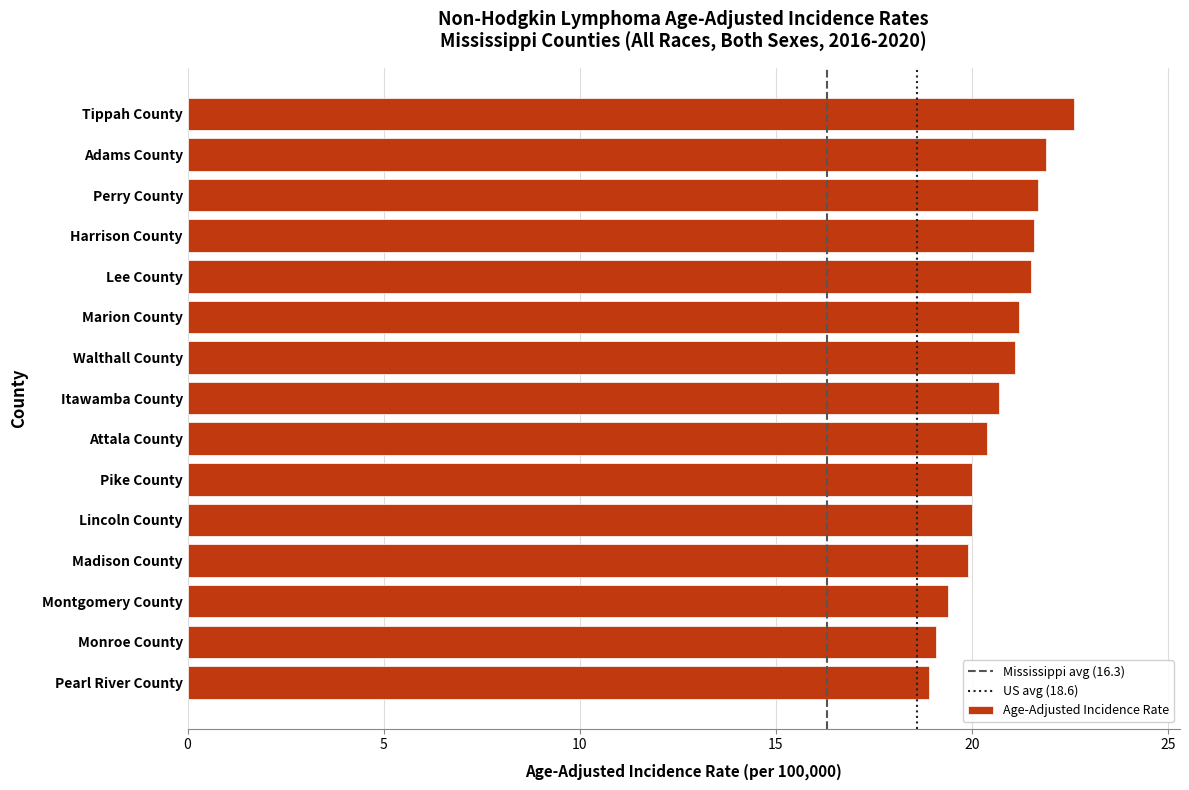

What is the minimum value shown in the chart?

18.9